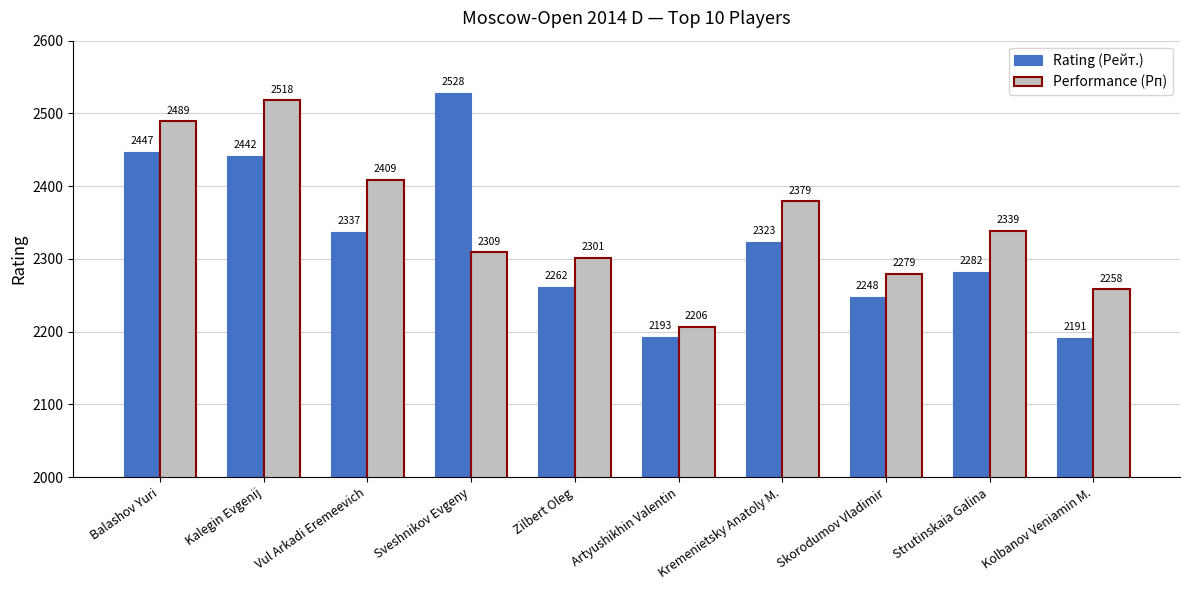

What is the difference between the second highest and minimum values in the Performance (Рп) series?

283